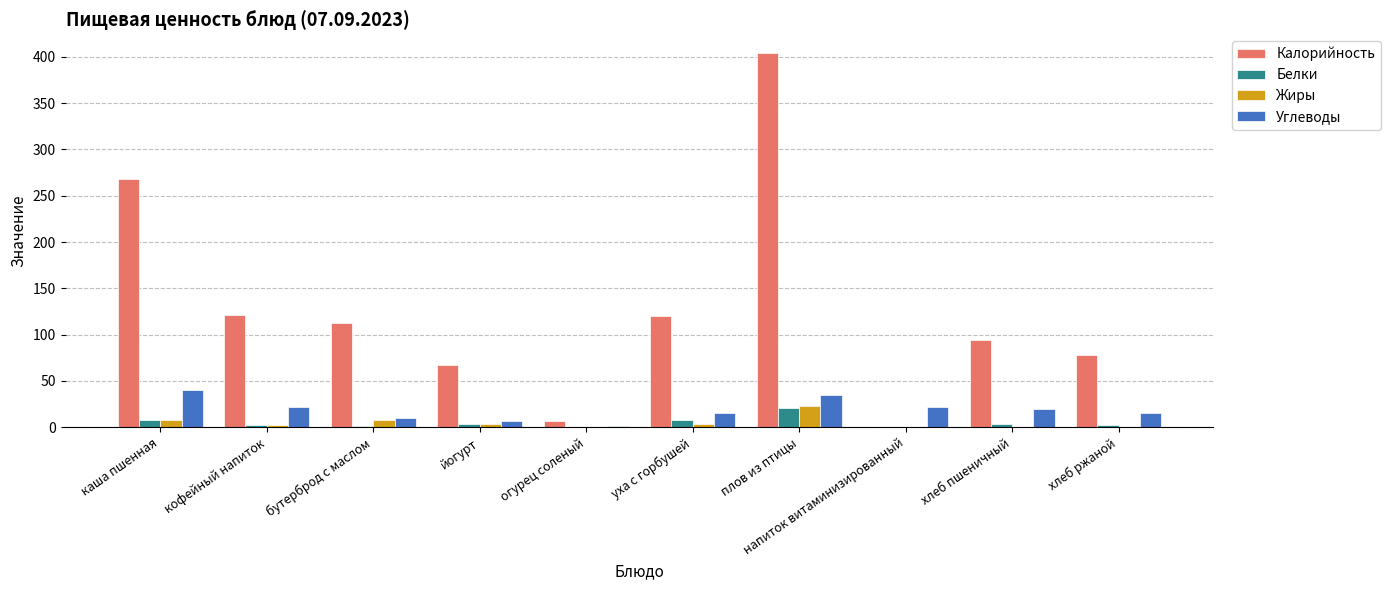

At which category is the sum across all series the highest?

плов из птицы